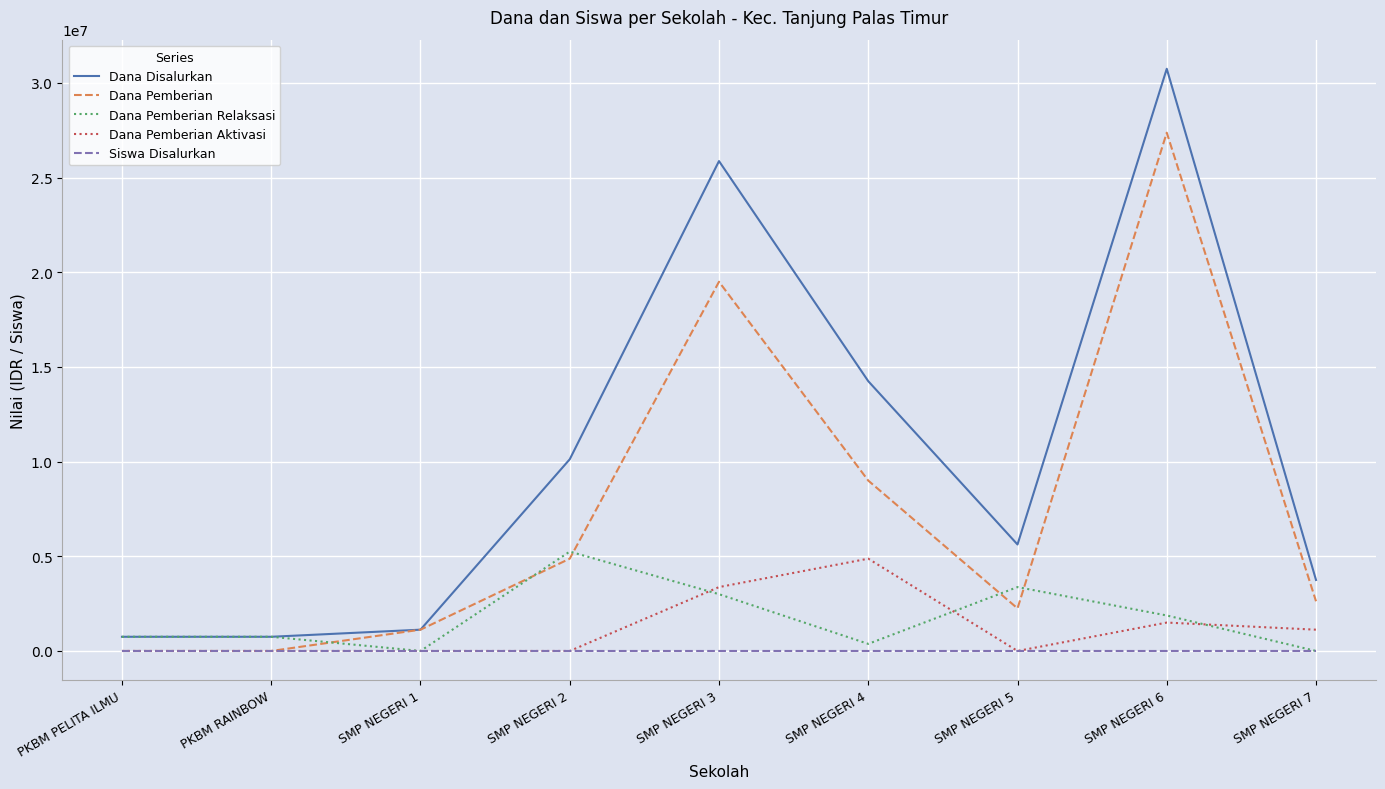

At which category is the sum across all series the highest?

SMP NEGERI 6